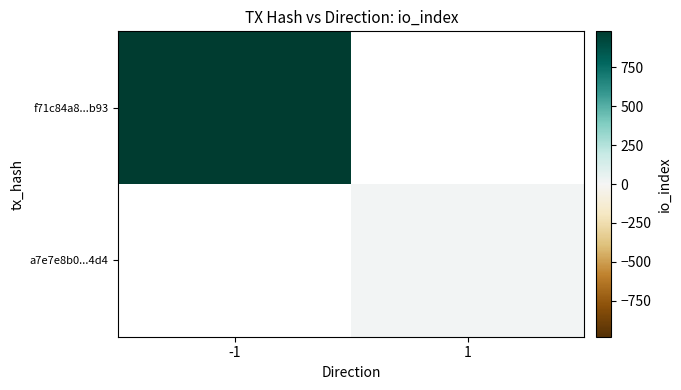

What is the maximum value shown in the chart?

981.0